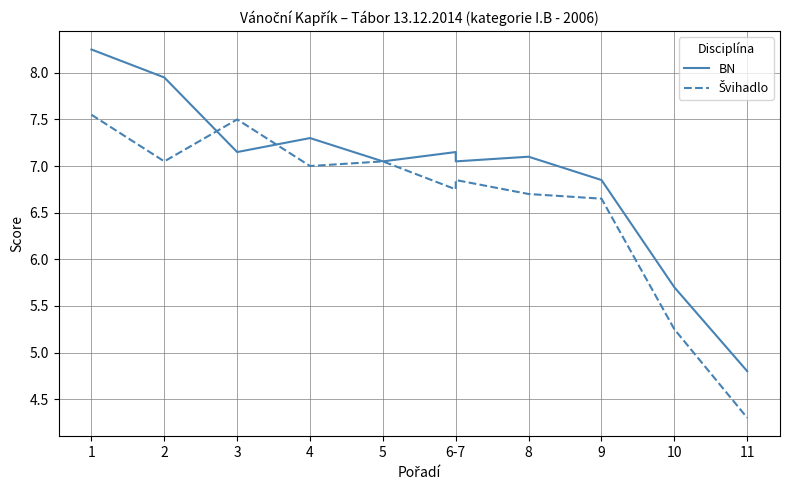

What is the difference between the second highest and minimum values in the BN series?

3.2